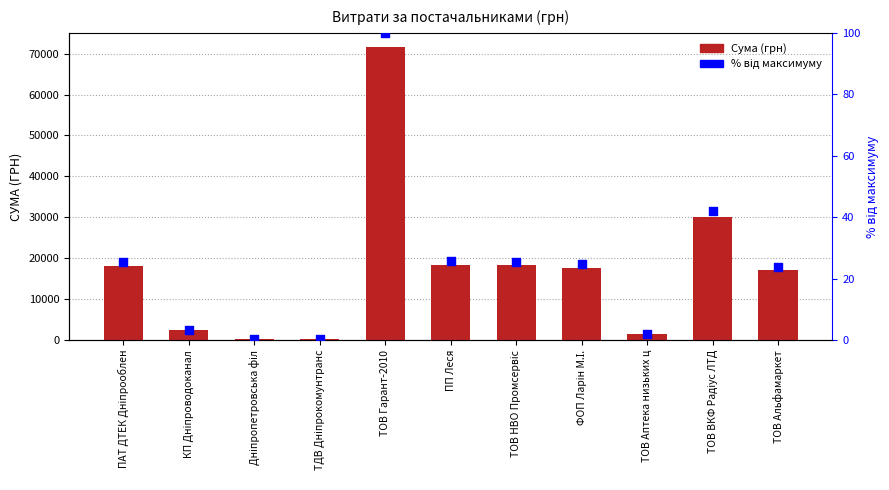

At which category is the sum across all series the highest?

ТОВ Гарант-2010